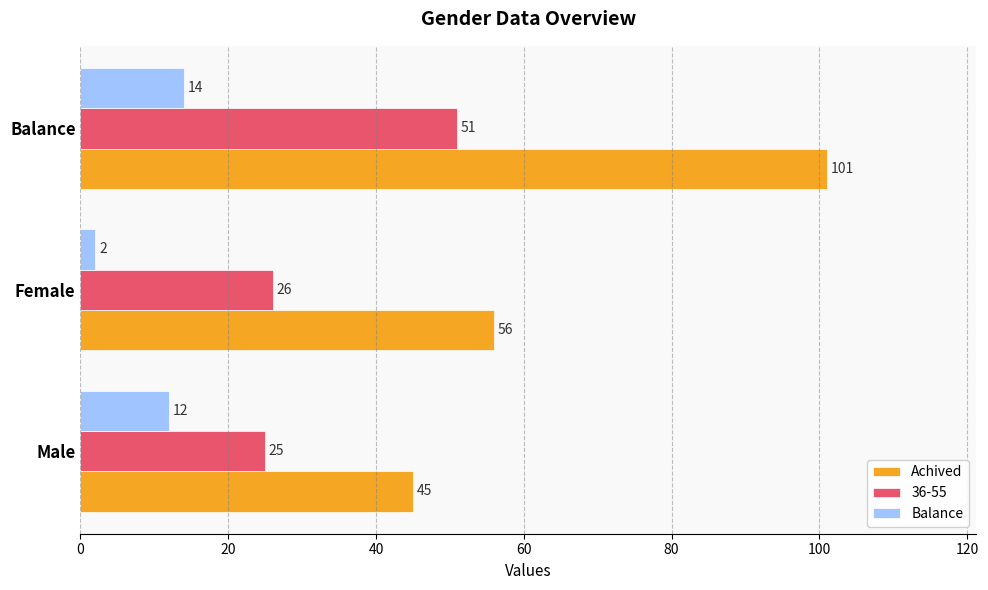

Which series has the widest spread of values?

Achived